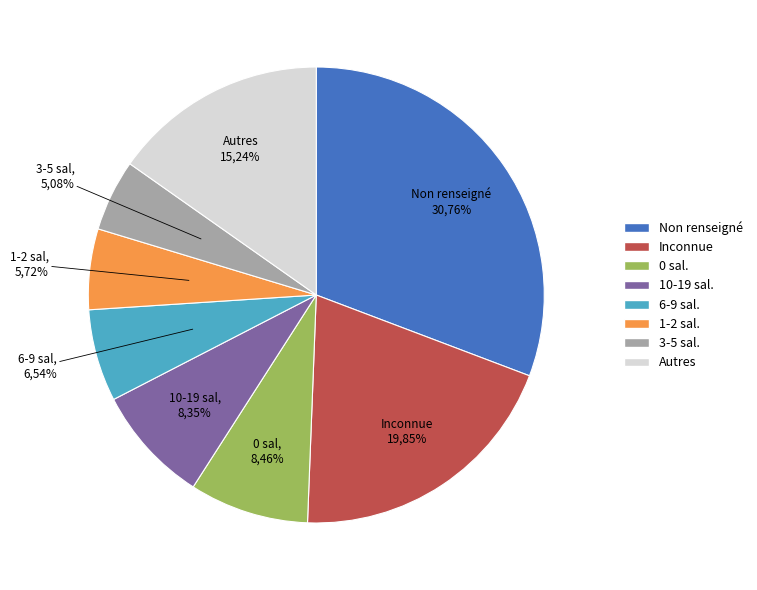

To the nearest percent, what percentage of the pie is NN?

31%